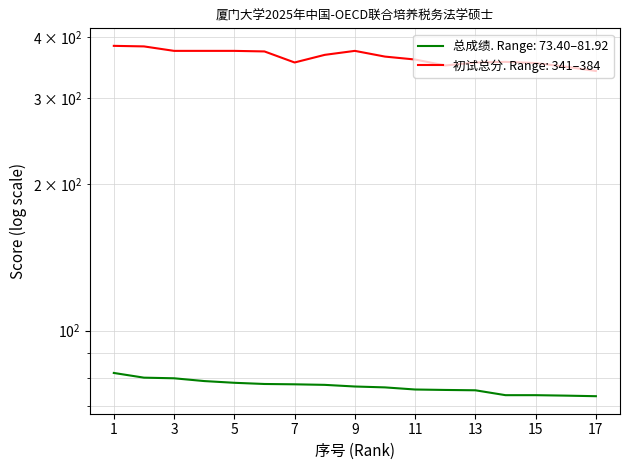

Which series changed the most between 11 and 12?

初试总分 (Written Score)